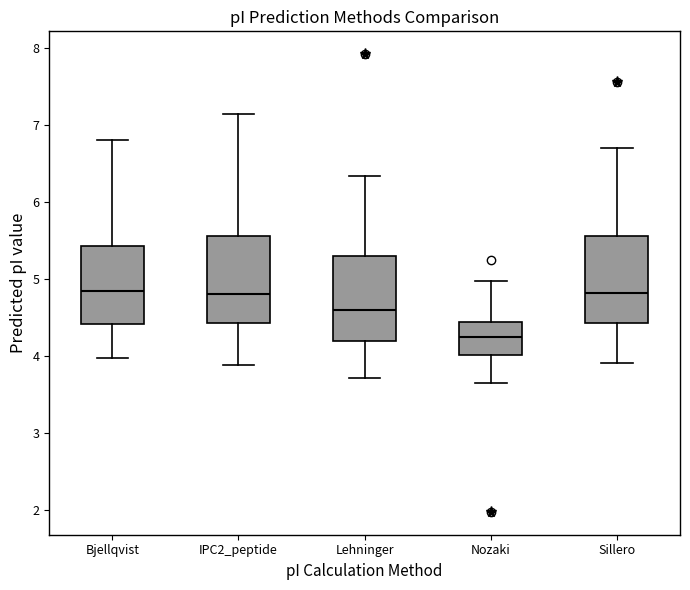

Reading left to right, transcribe this box plot: for each box, give where its median line is, the range the box spans, and where its two whiskers end, as read against the y-axis. The values are not printed on the chart, so give them approximately, as read against the axis.

Bjellqvist: median 4.9, box 4.4 to 5.4, whiskers 4.0 to 6.8
IPC2_peptide: median 4.8, box 4.4 to 5.6, whiskers 3.9 to 7.1
Lehninger: median 4.6, box 4.2 to 5.3, whiskers 3.7 to 6.3
Nozaki: median 4.3, box 4.0 to 4.4, whiskers 3.7 to 5.0
Sillero: median 4.8, box 4.4 to 5.6, whiskers 3.9 to 6.7